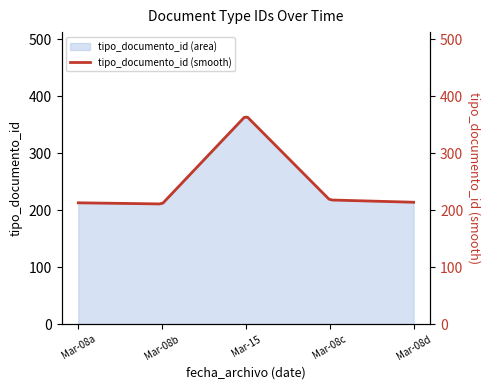

Where is the first local maximum?

Mar-15